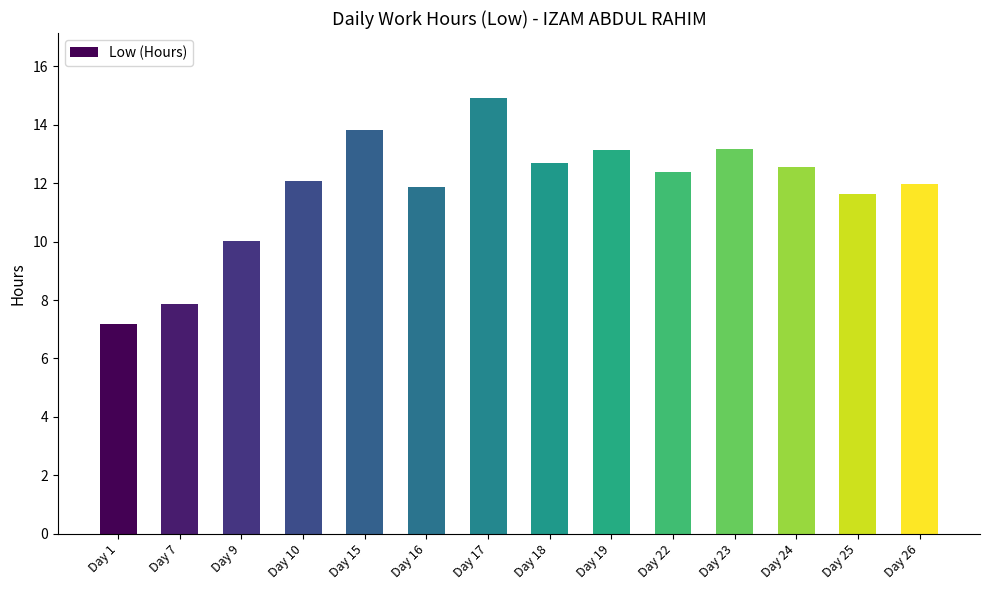

What is the change in value from Day 1 to Day 19?

+5.9